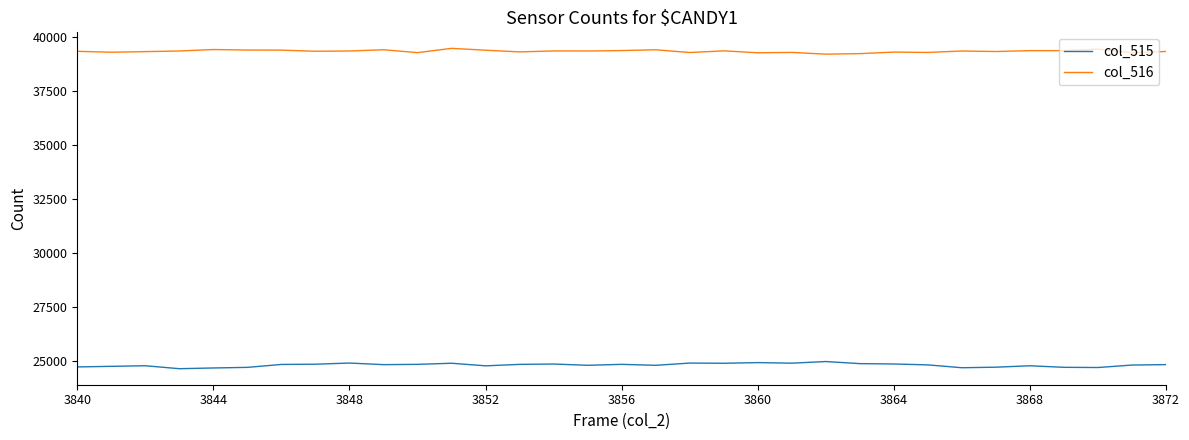

What is the maximum value shown in the chart?

39476